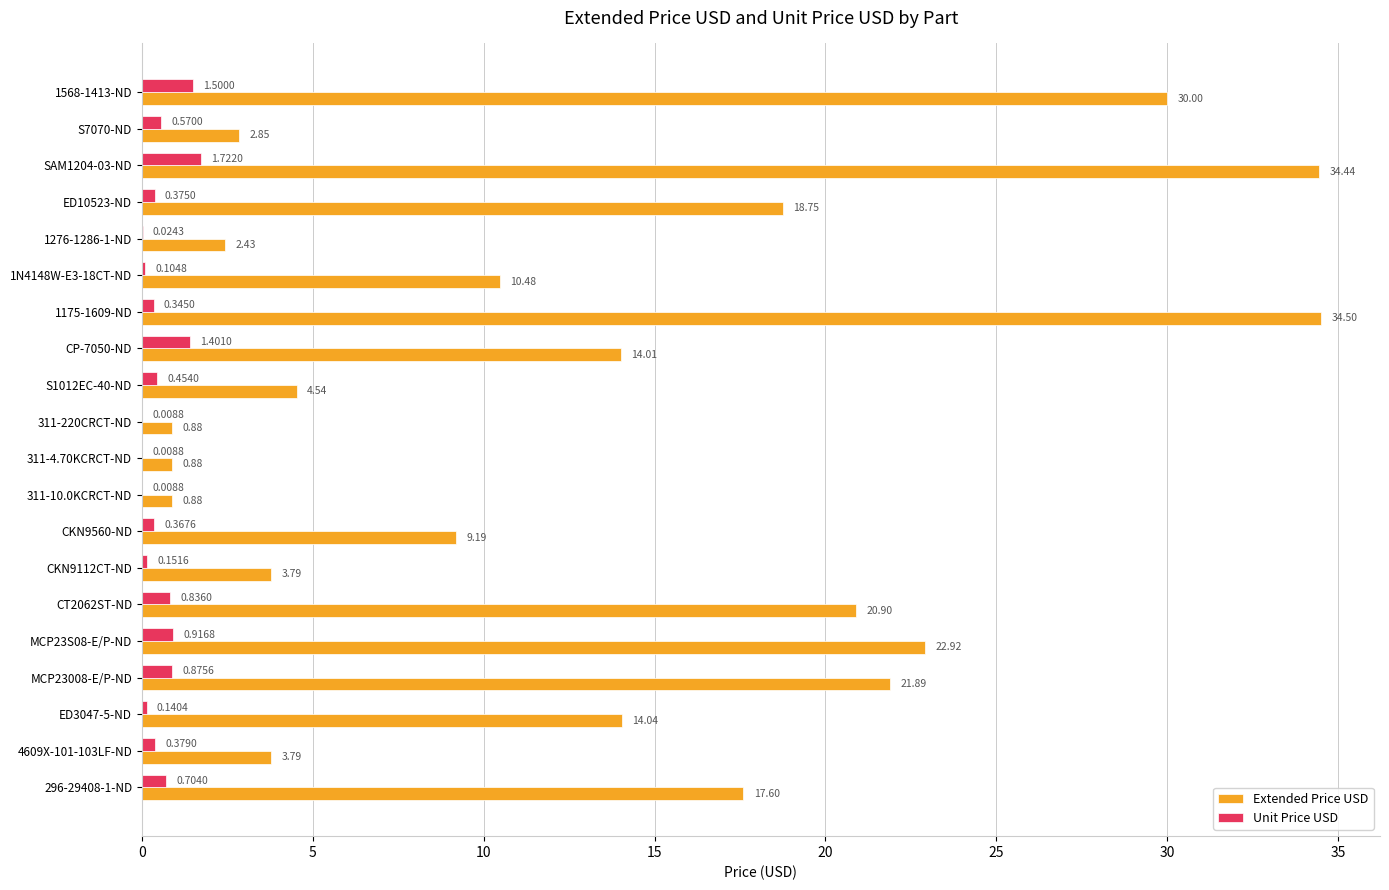

Between CT2062ST-ND and ED3047-5-ND, which series saw the biggest shift?

Extended Price USD